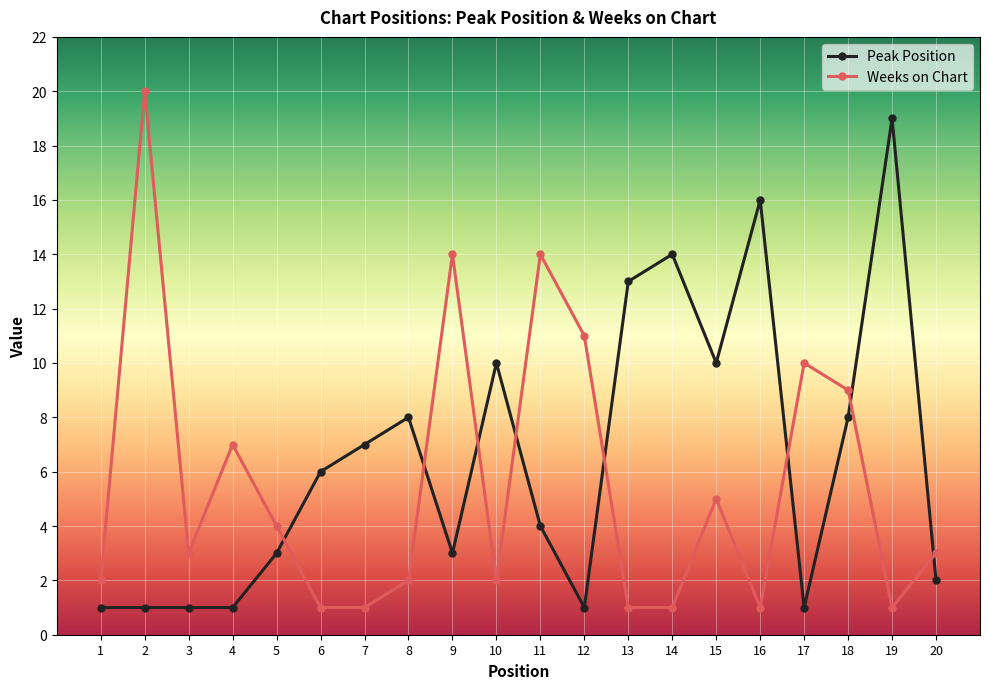

True or false: Weeks on Chart has a value of 31 at 2.

False